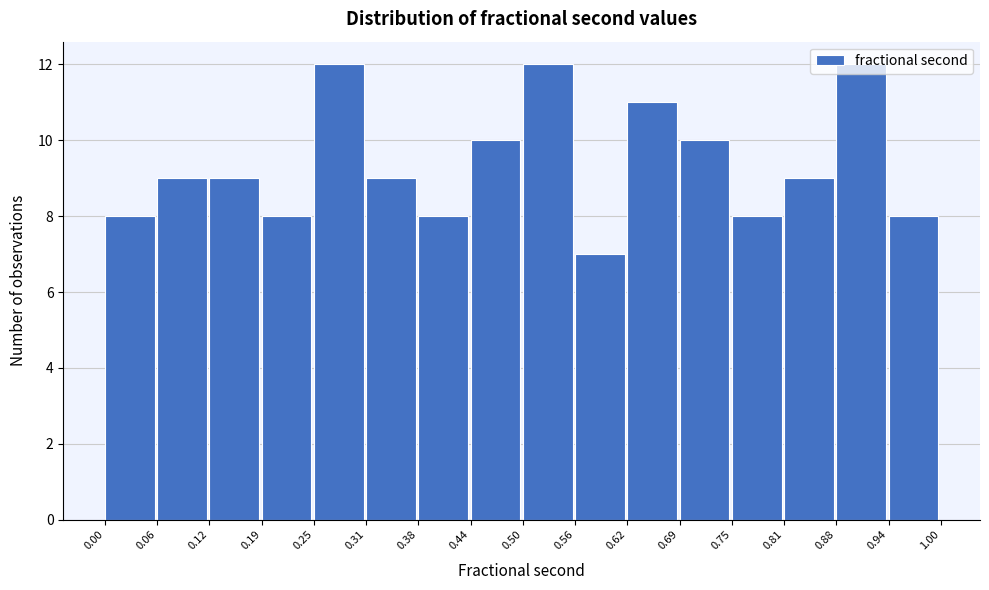

Reading left to right, list every bar in this chart as the range it spans on the x-axis followed by its height. The values are not printed on the chart, so give them approximately, as read against the axis.

0.00 to 0.06: 8
0.06 to 0.12: 9
0.12 to 0.19: 9
0.19 to 0.25: 8
0.25 to 0.31: 12
0.31 to 0.38: 9
0.38 to 0.44: 8
0.44 to 0.50: 10
0.50 to 0.56: 12
0.56 to 0.62: 7
0.62 to 0.69: 11
0.69 to 0.75: 10
0.75 to 0.81: 8
0.81 to 0.88: 9
0.88 to 0.94: 12
0.94 to 1.00: 8